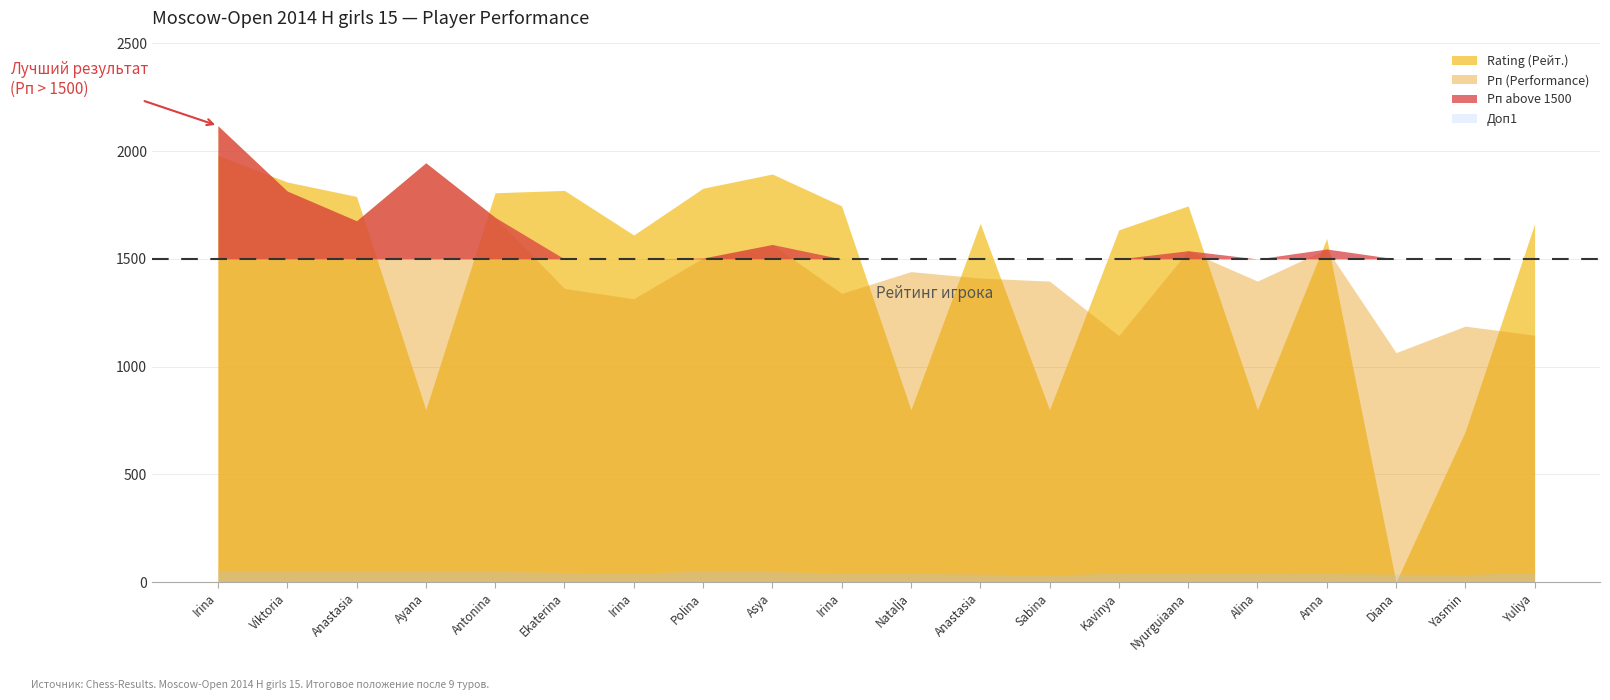

Between Elkina Yuliya and Zakariadze Irina, which is larger?

Elkina Yuliya